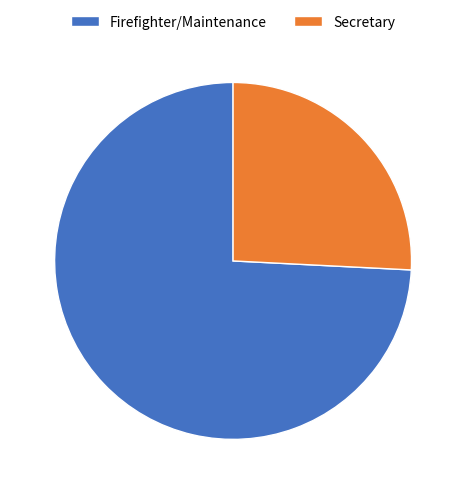

Does Firefighter/Maintenance account for over 50% of the chart?

Yes